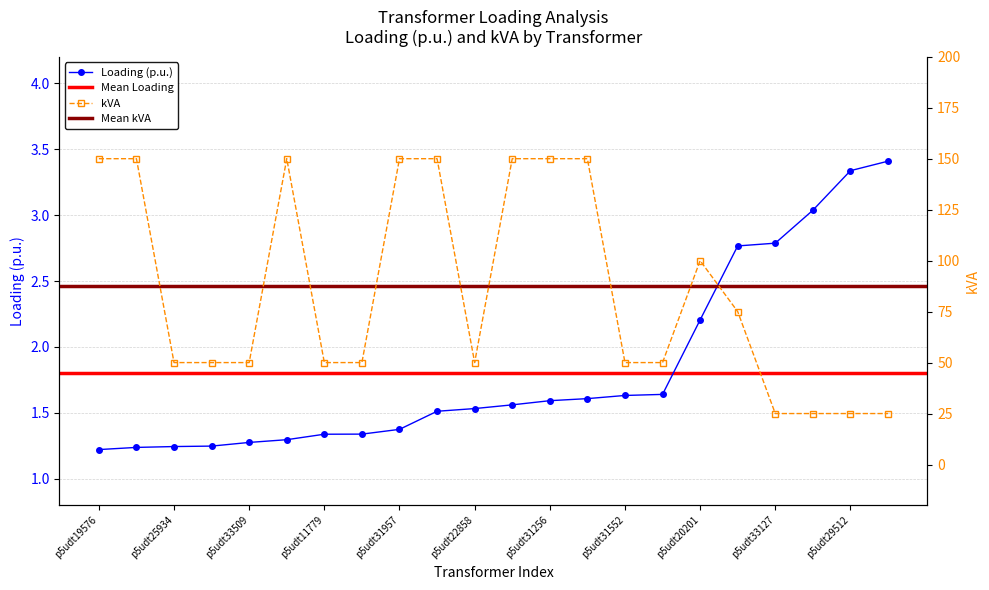

What position from the right is p5udt31552?

8